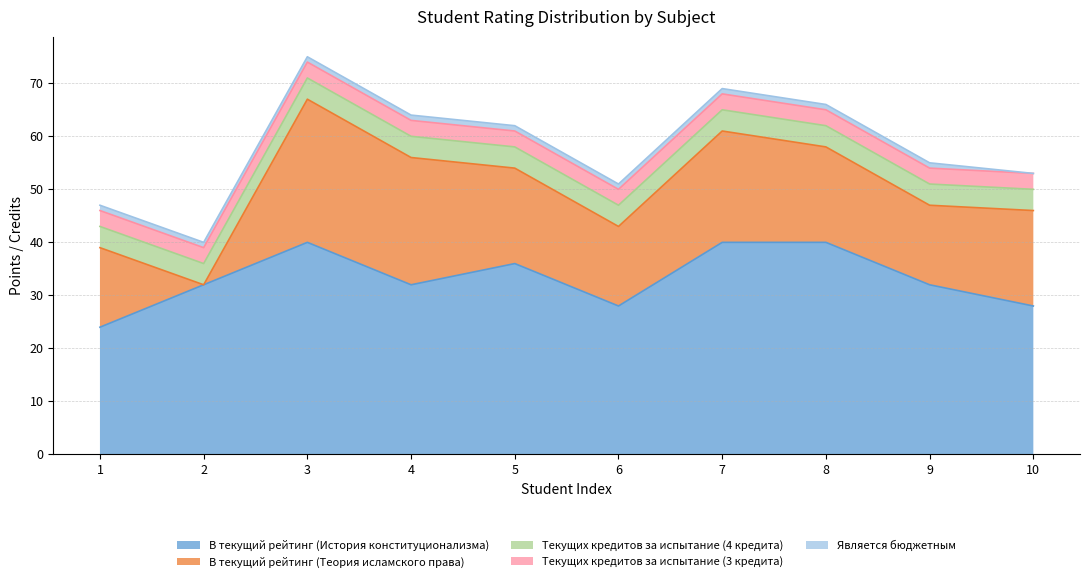

The В текущий рейтинг (Теория исламского права) series shows 22 at 1. True or false?

False